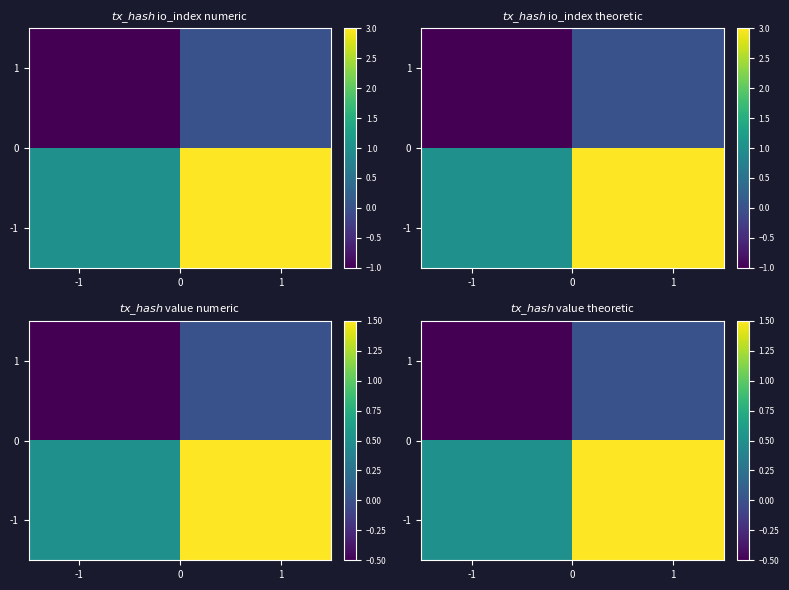

Is the value of row_0 at 0 greater than the value of row_1 at -1?

No